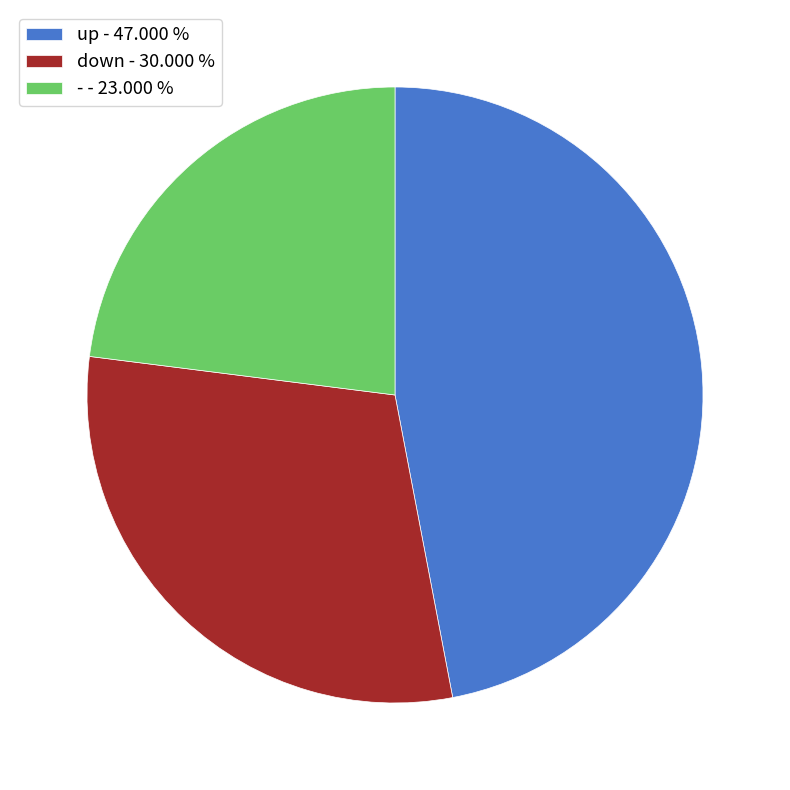

Count the number of slices in the pie.

3